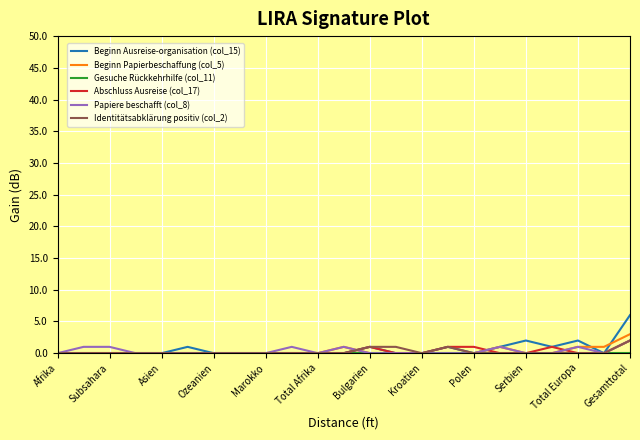

Does the chart display data point markers on the line(s)?

No